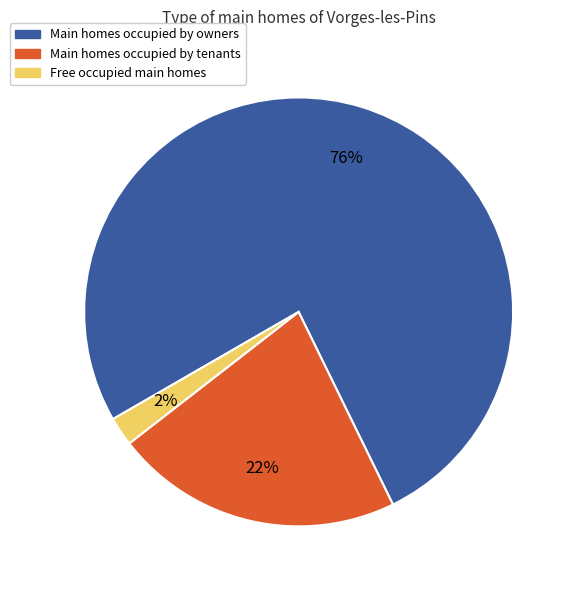

To the nearest percent, what is the average slice percentage?

33%